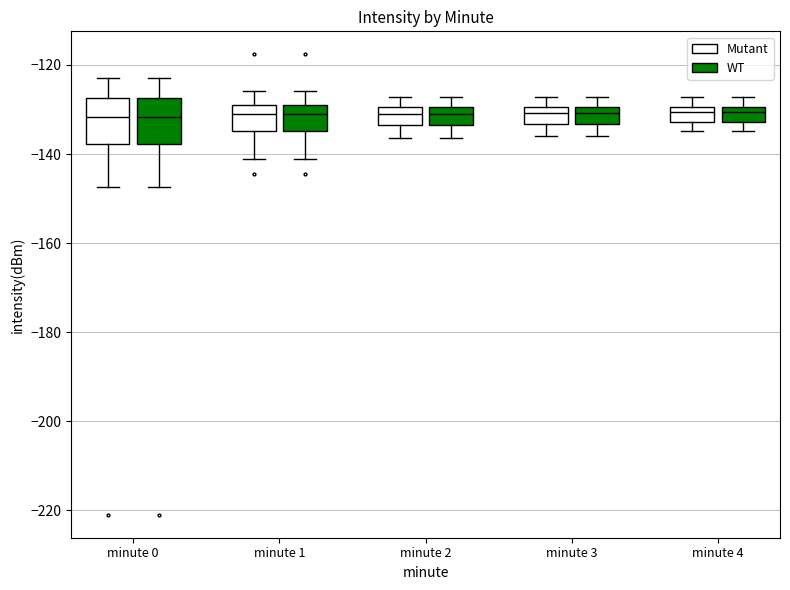

Reading left to right, transcribe this box plot: for each box, give where its median line is, the range the box spans, and where its two whiskers end, as read against the y-axis. The values are not printed on the chart, so give them approximately, as read against the axis.

minute 0 (Mutant): median -132, box -138 to -128, whiskers -148 to -122
minute 0 (WT): median -132, box -138 to -128, whiskers -148 to -122
minute 1 (Mutant): median -132, box -134 to -130, whiskers -142 to -126
minute 1 (WT): median -132, box -134 to -130, whiskers -142 to -126
minute 2 (Mutant): median -132, box -134 to -130, whiskers -136 to -128
minute 2 (WT): median -132, box -134 to -130, whiskers -136 to -128
minute 3 (Mutant): median -130 (inside the box), box -134 to -130, whiskers -136 to -128
minute 3 (WT): median -130 (inside the box), box -134 to -130, whiskers -136 to -128
minute 4 (Mutant): median -130 (just below the box's upper edge), box -132 to -130, whiskers -134 to -128
minute 4 (WT): median -130 (just below the box's upper edge), box -132 to -130, whiskers -134 to -128